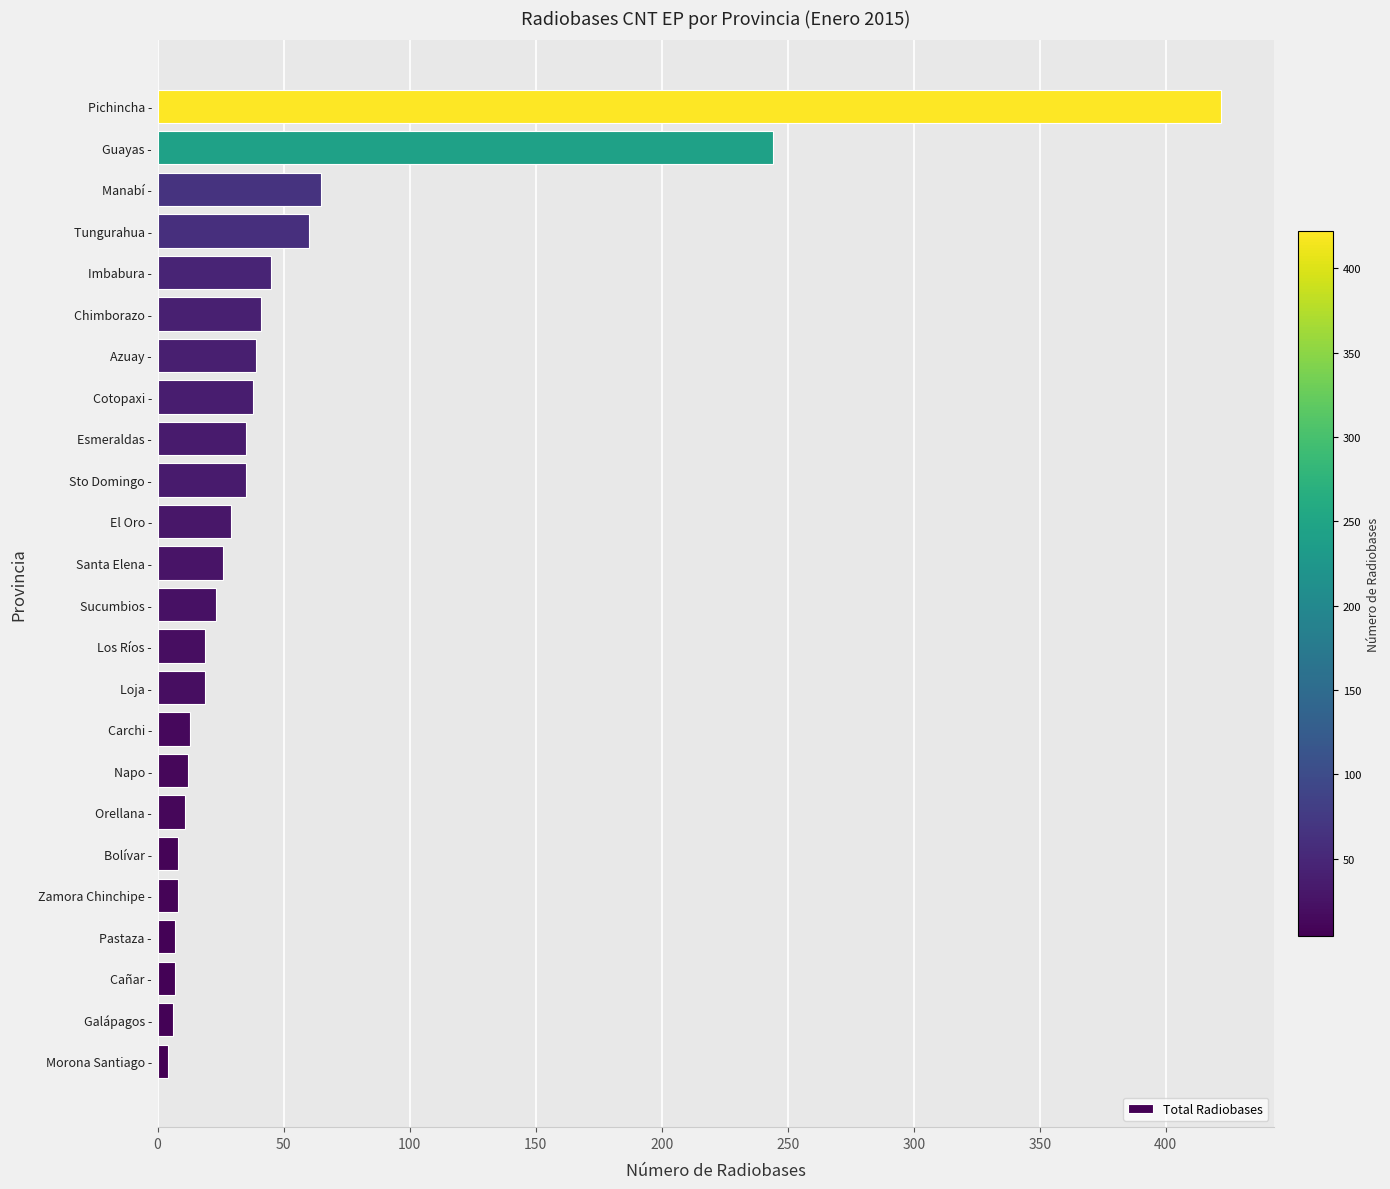

What is the minimum value shown in the chart?

4